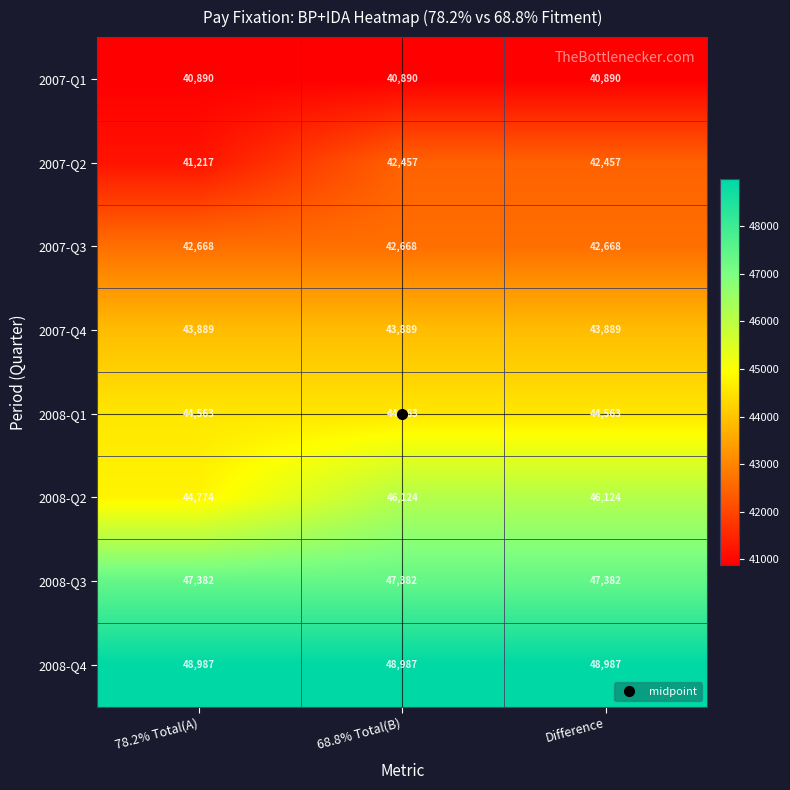

Rank the series by their maximum value, from lowest to highest.

2007-Q1, 2007-Q2, 2007-Q3, 2007-Q4, 2008-Q1, 2008-Q2, 2008-Q3, 2008-Q4